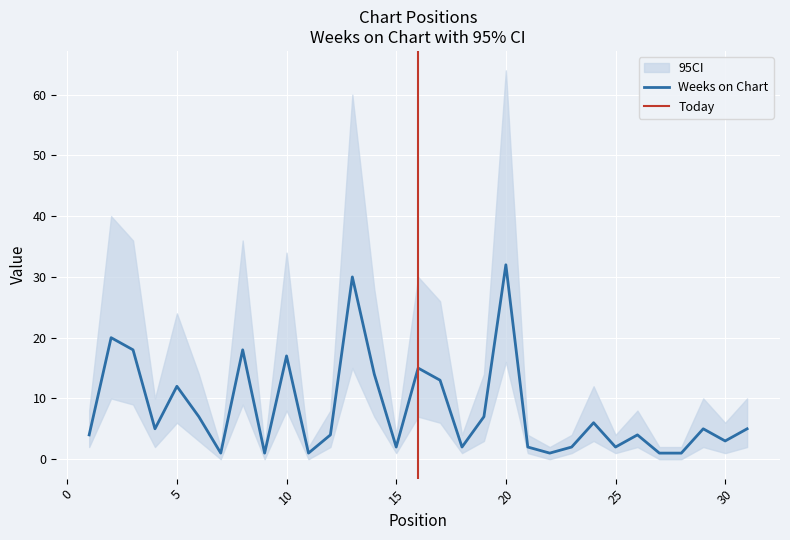

How many interior local peaks (higher than both neighbors) does the data have?

10